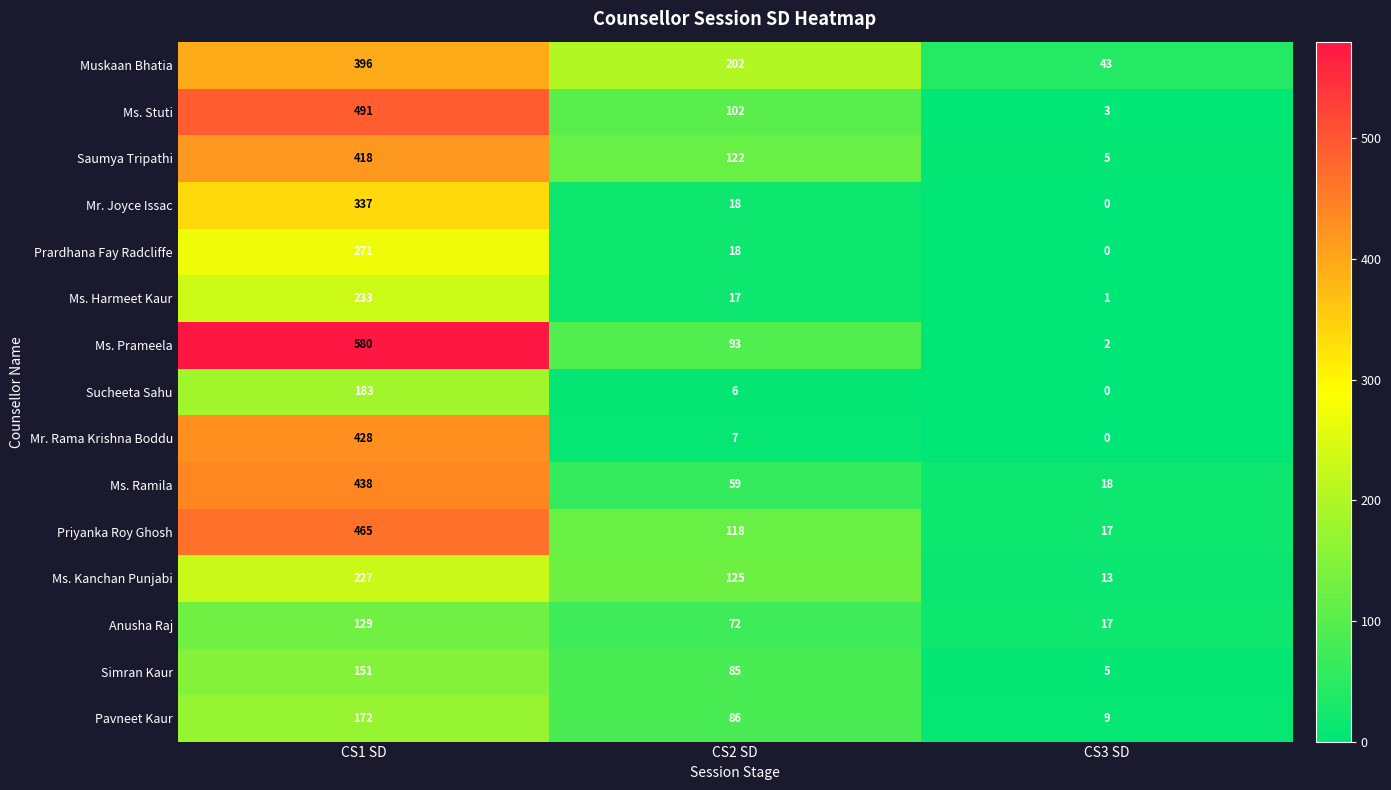

Which label corresponds to the smallest value in the chart?

CS3 SD